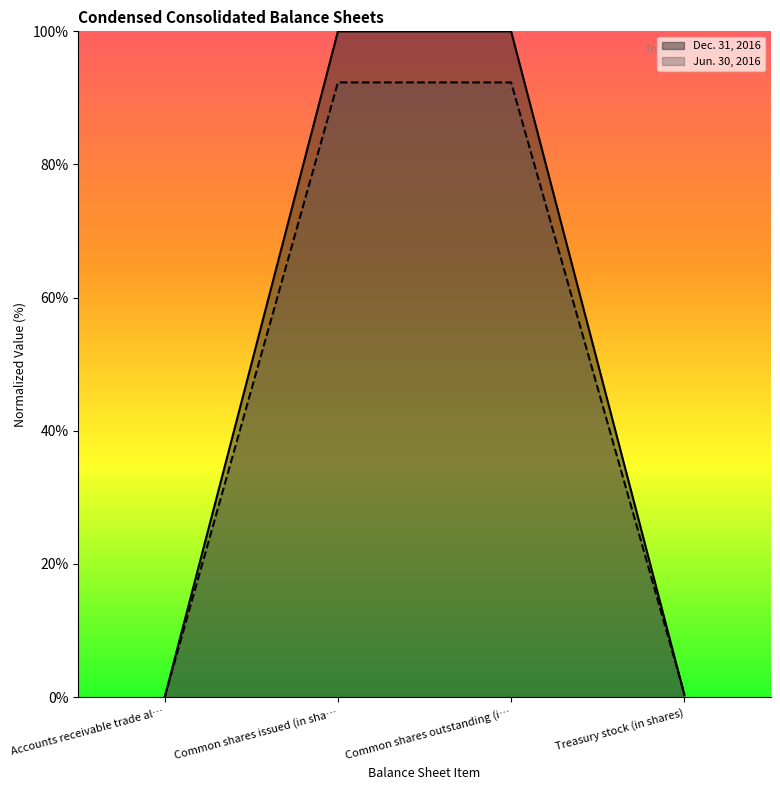

How many values in the Jun. 30, 2016 series are below 92?

2